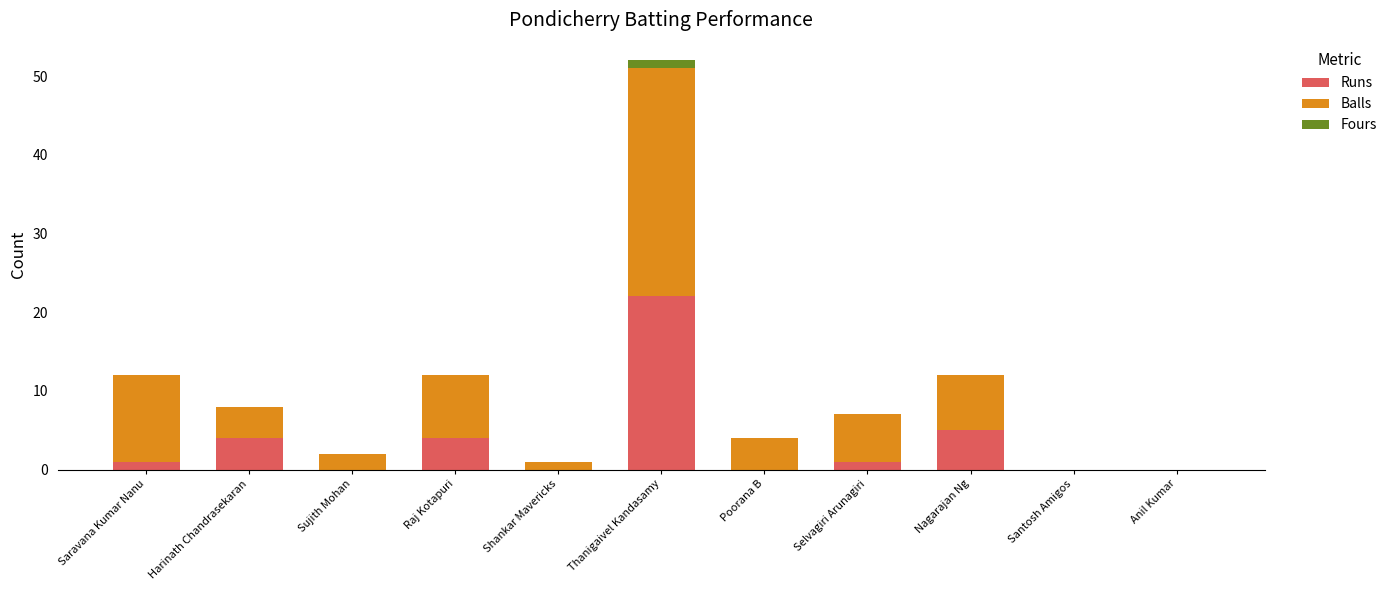

Count the number of data series in this chart.

3